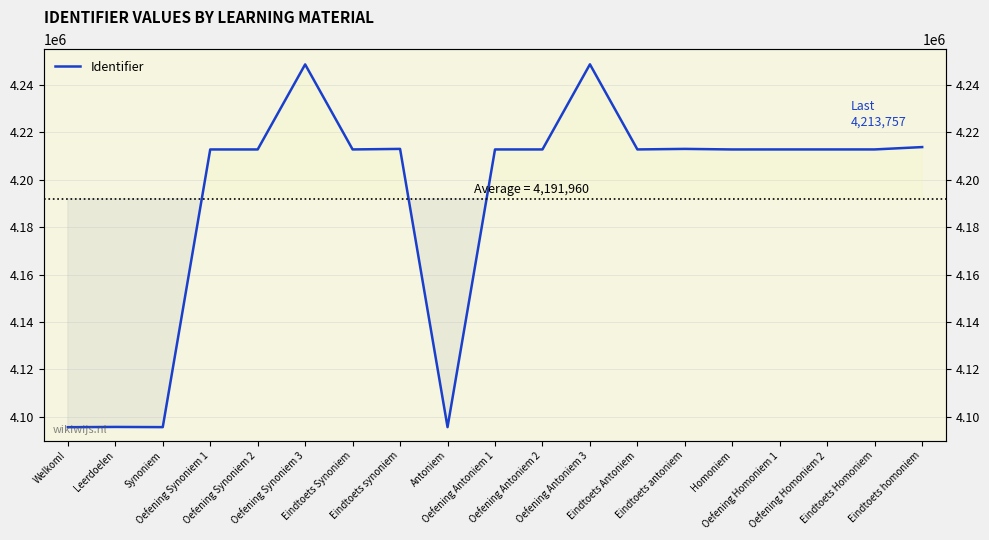

What is the value of the 1st point from the left?

4095623